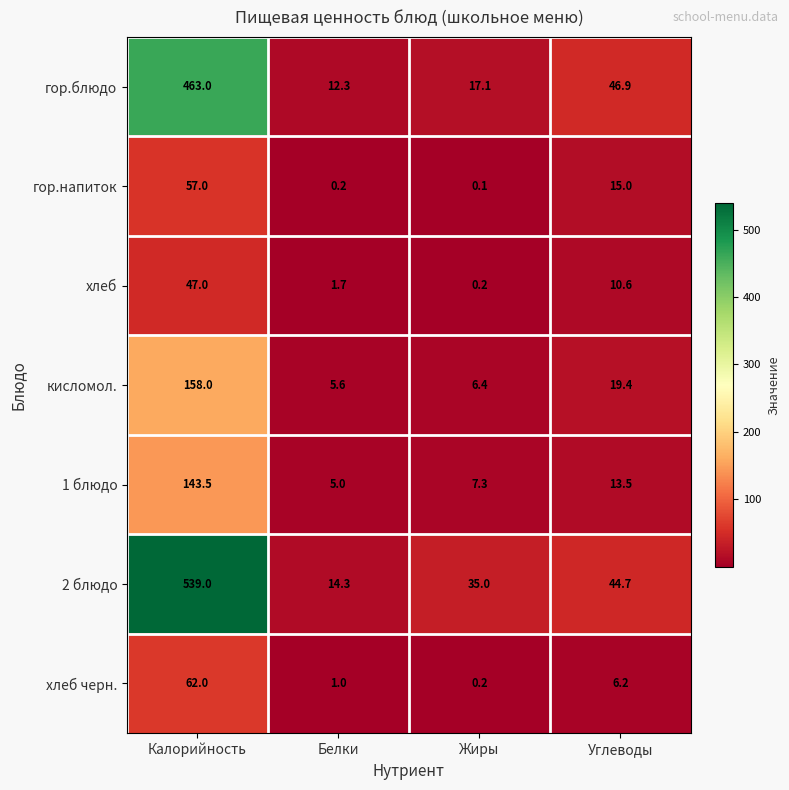

Is it true that кисломол. equals 158.0 at Калорийность?

True